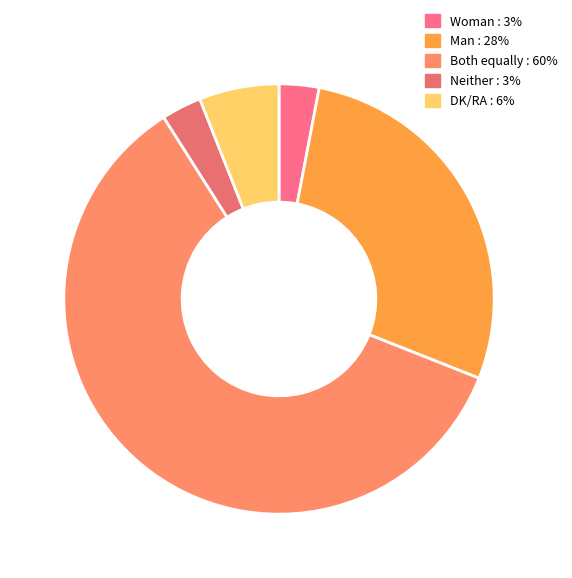

What percentage is the DK/RA slice, to the nearest percent?

6%